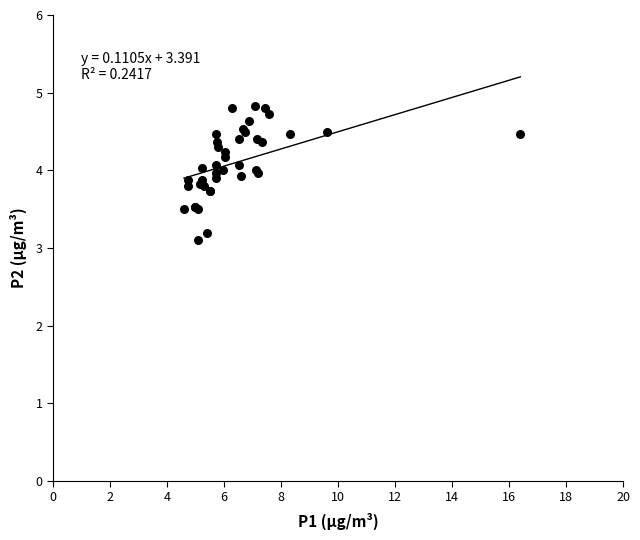

What Y value in the scatter plot is closest to 3?

3.1